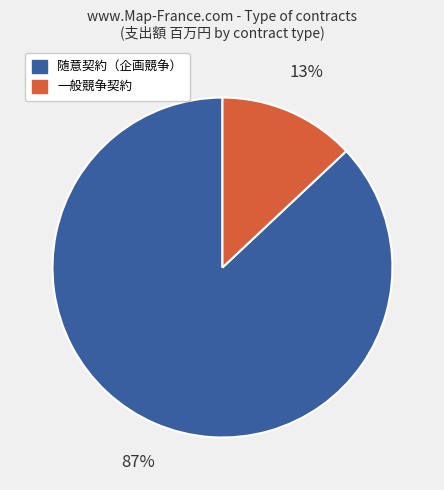

To the nearest percent, what is the difference between the largest and smallest slice percentages?

74%